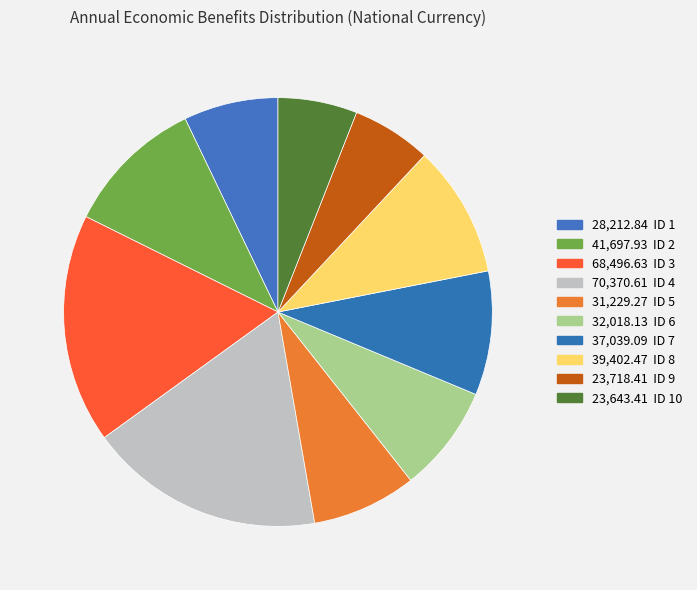

Which slice is the smallest?

ID 10